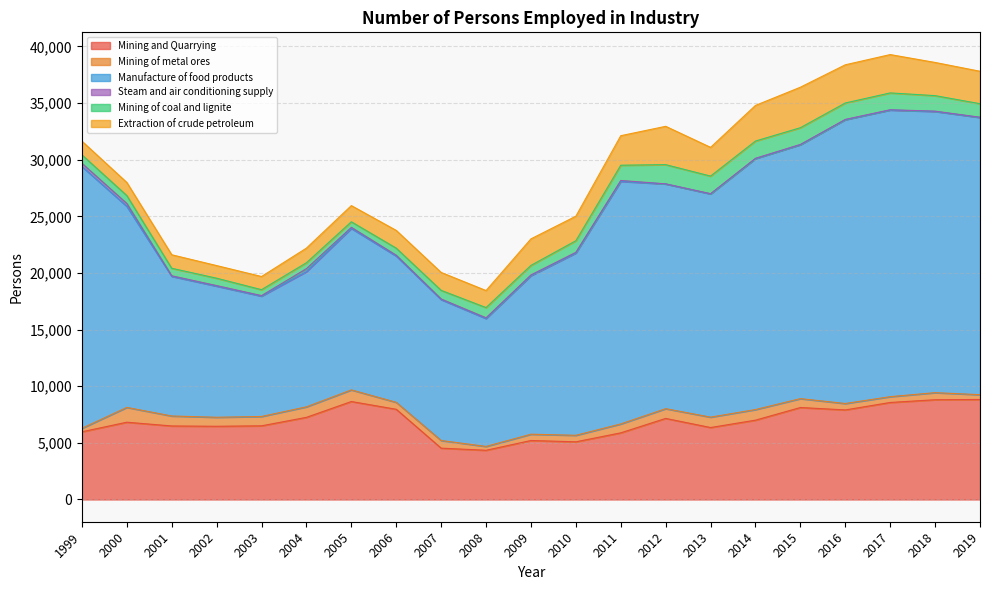

True or false: Manufacture of food products and Mining and Quarrying cross at least once.

False